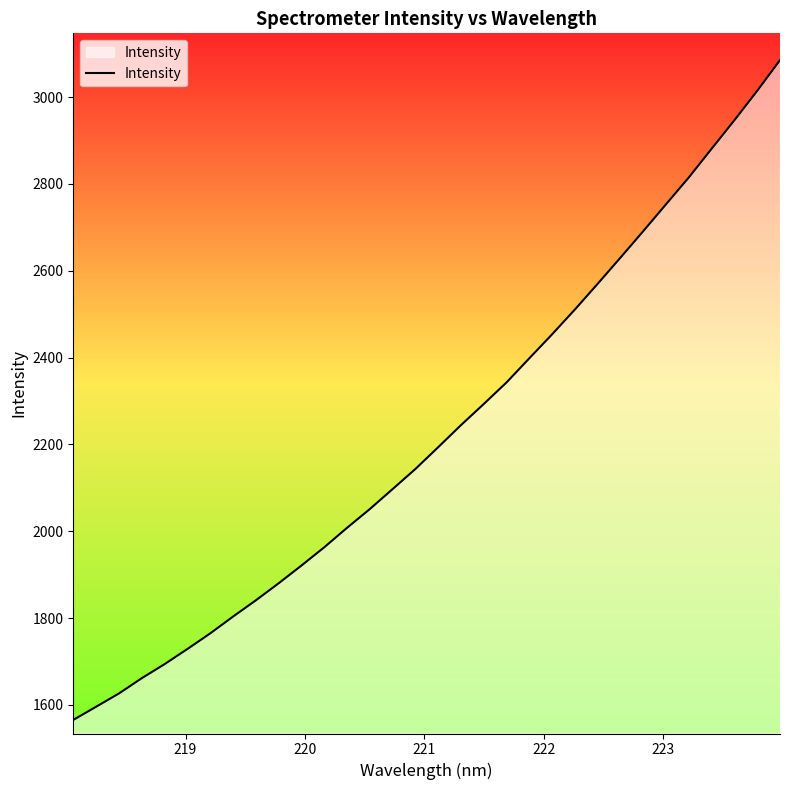

What is the maximum value shown in the chart?

3085.0